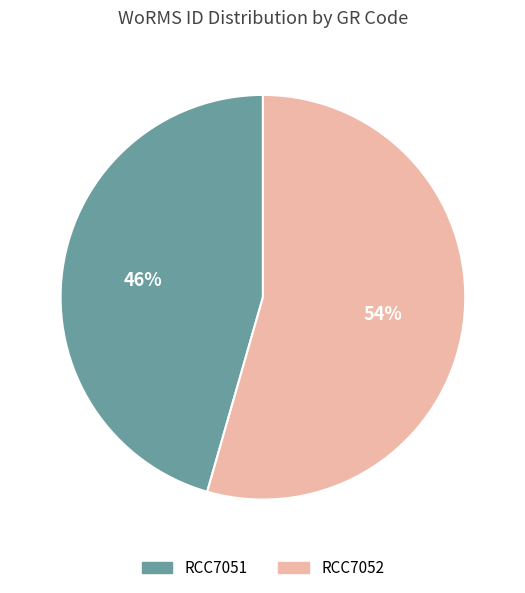

Rank the categories by value from lowest to highest.

RCC7051, RCC7052